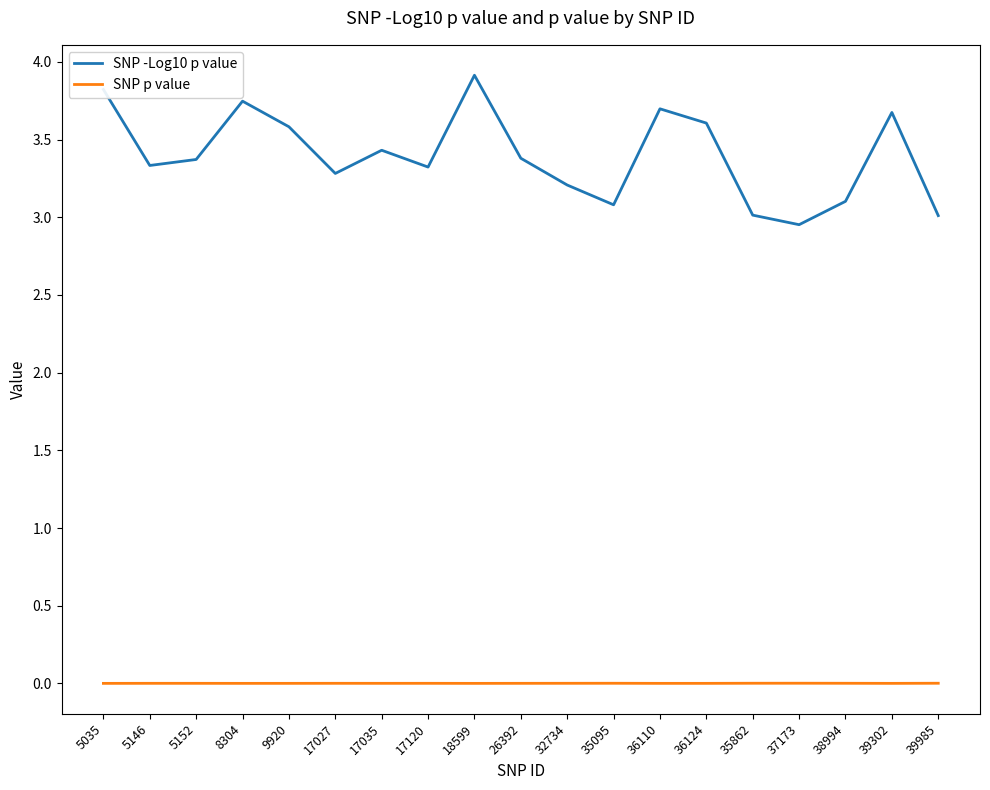

True or false: SNP -Log10 p value and SNP p value intersect in this chart.

False